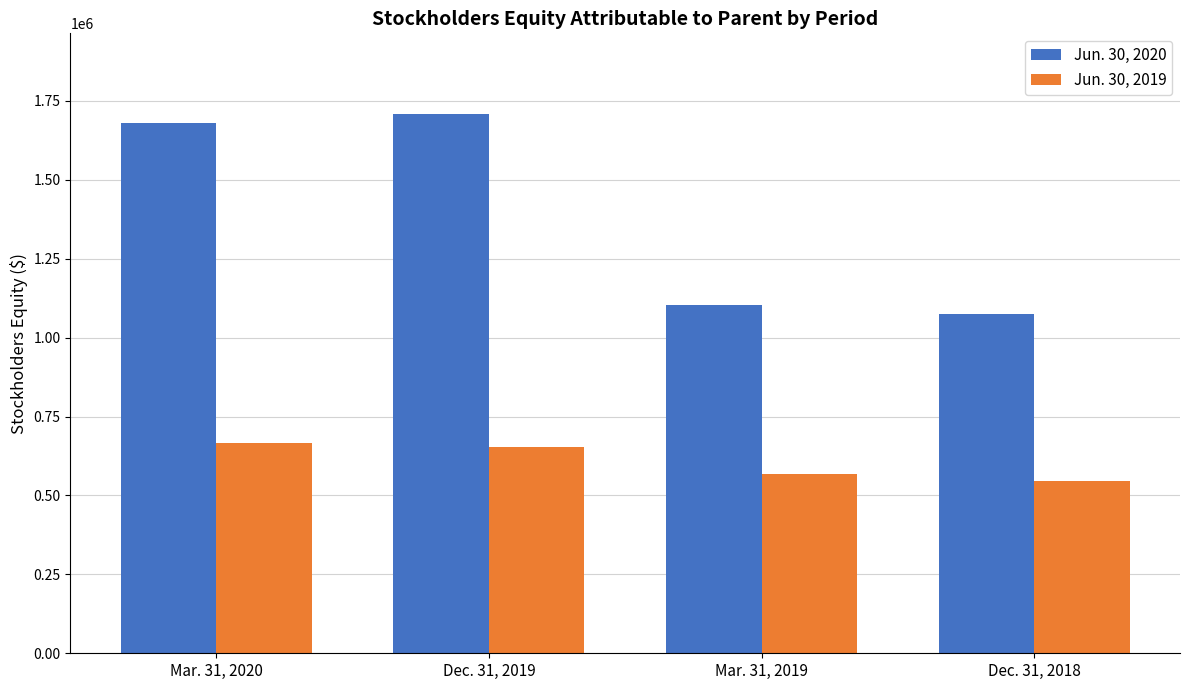

Rank the series by their average value, from lowest to highest.

Jun. 30, 2019, Jun. 30, 2020